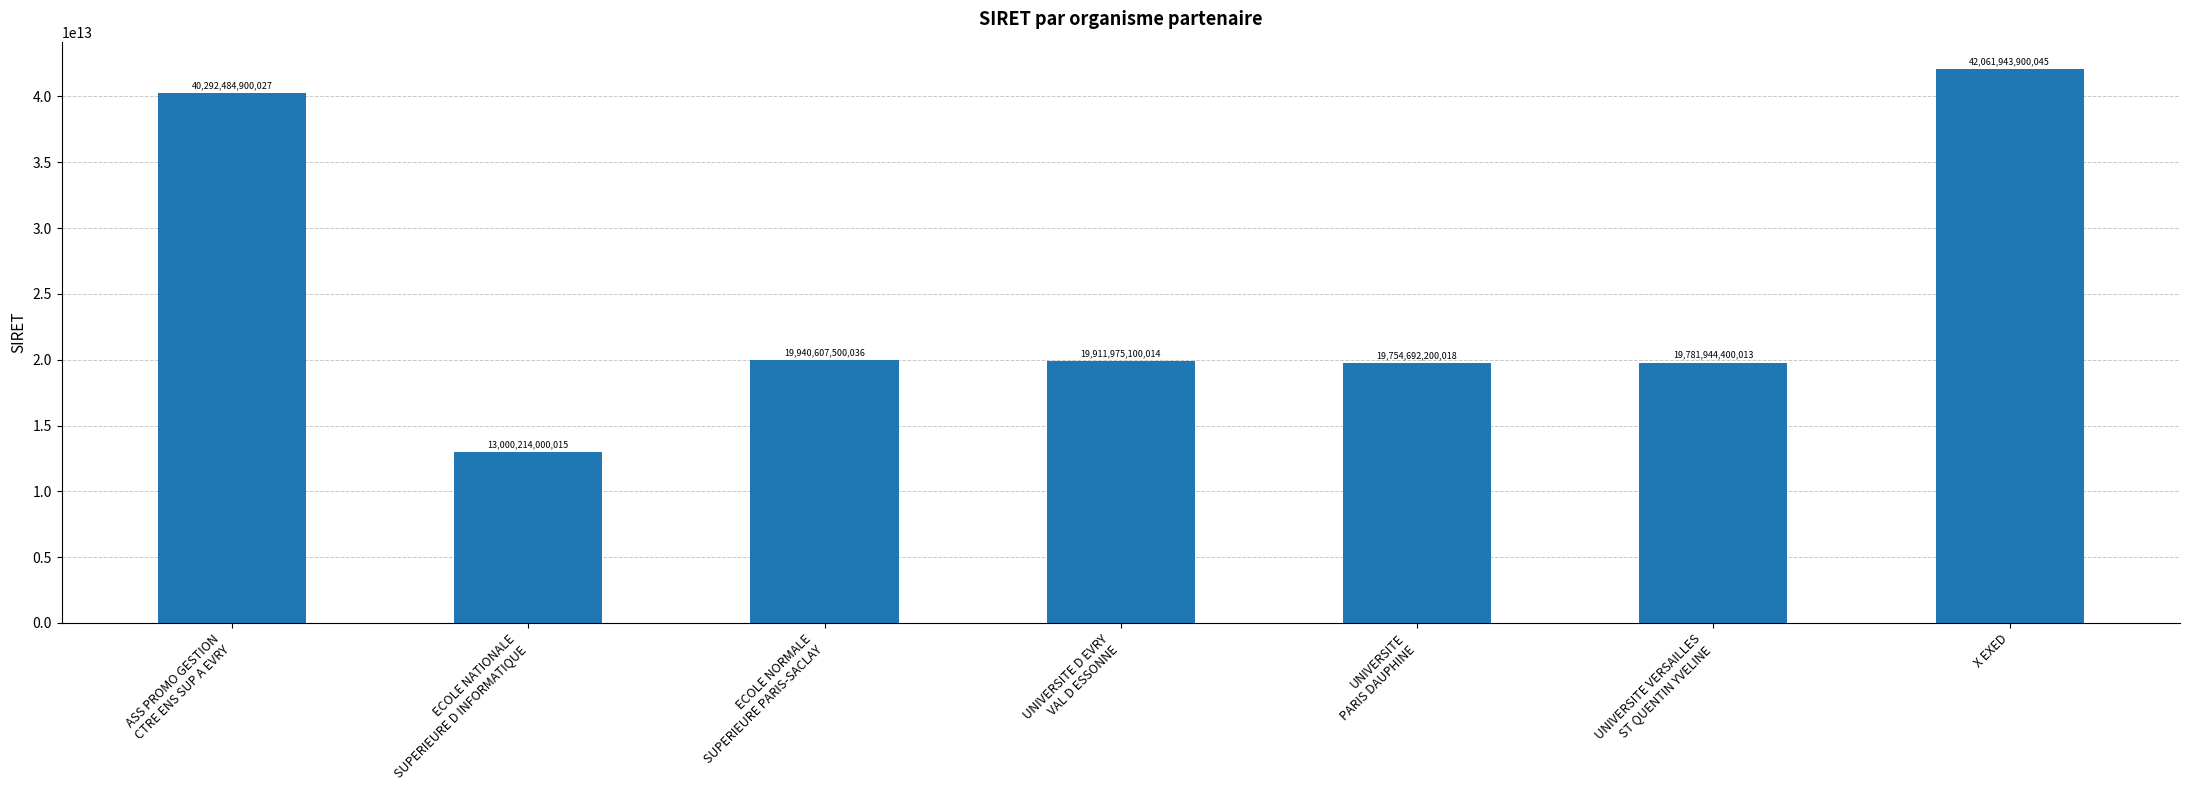

What position from the right is X EXED?

1